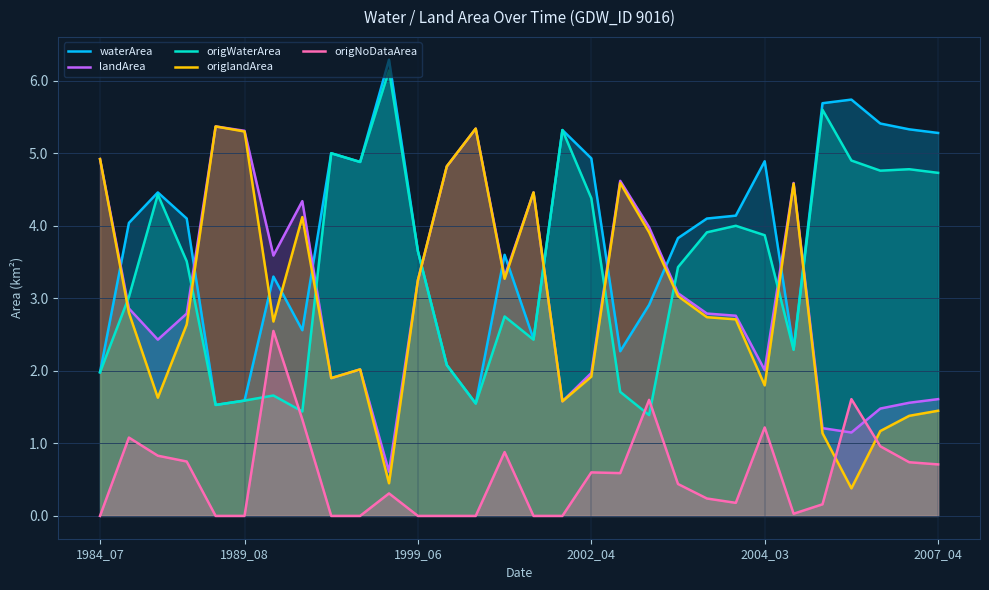

How many data points in waterArea are above 4?

16